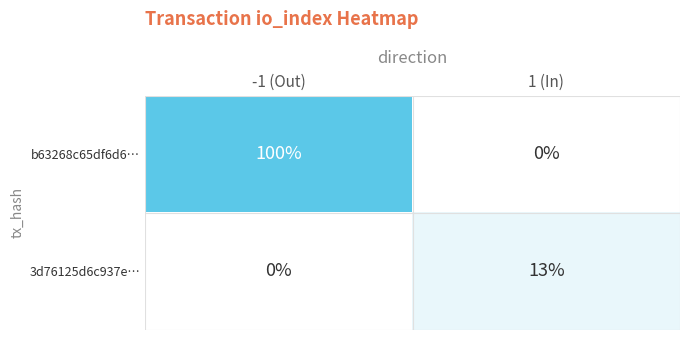

List the series in order of their overall mean, highest first.

b63268c65df6d6…, 3d76125d6c937e…